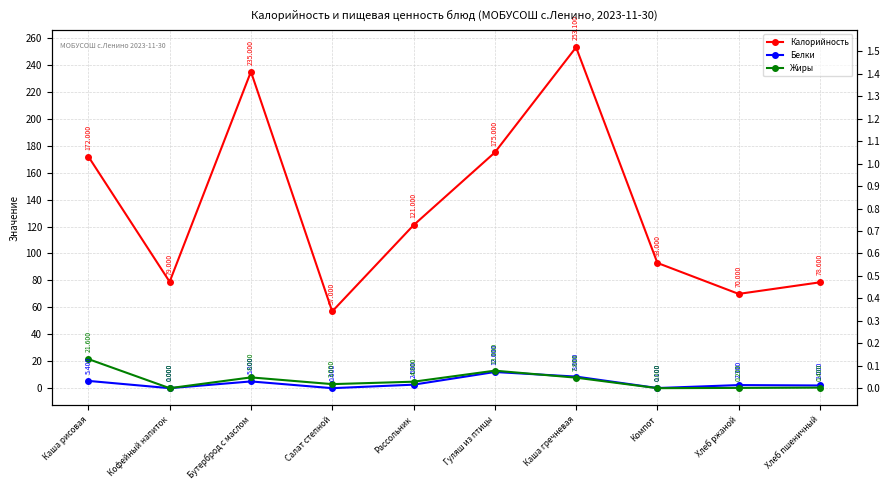

Reading left to right, transcribe all the data shown in this chart.

Калорийность: Каша рисовая=172.0	Кофейный напиток=79.0	Бутерброд с маслом=235.0	Салат степной=57.0	Рассольник=121.0	Гуляш из птицы=175.0	Каша гречневая=253.1	Компот=93.0	Хлеб ржаной=70.0	Хлеб пшеничный=78.6
Белки: Каша рисовая=5.4	Кофейный напиток=0.0	Бутерброд с маслом=5.0	Салат степной=0.0	Рассольник=2.6	Гуляш из птицы=12.0	Каша гречневая=8.6	Компот=0.1	Хлеб ржаной=2.3	Хлеб пшеничный=2.0
Жиры: Каша рисовая=21.6	Кофейный напиток=0.0	Бутерброд с маслом=8.0	Салат степной=3.0	Рассольник=4.8	Гуляш из птицы=13.0	Каша гречневая=7.8	Компот=0.0	Хлеб ржаной=0.2	Хлеб пшеничный=0.4